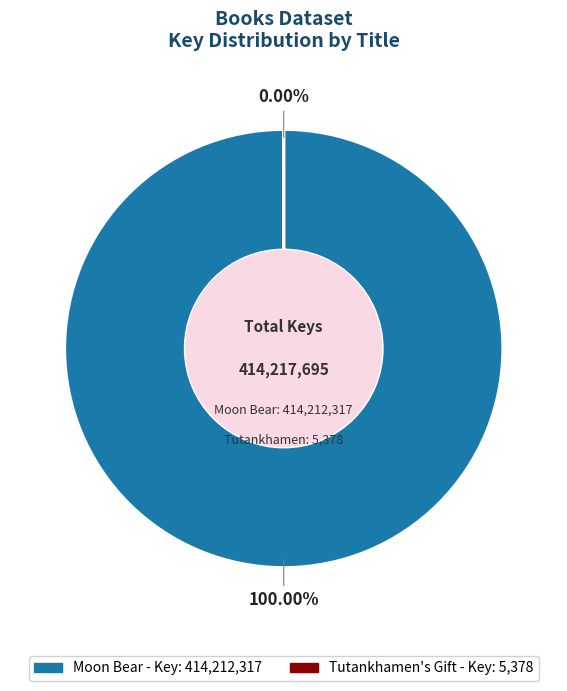

How many segments does this pie chart have?

2